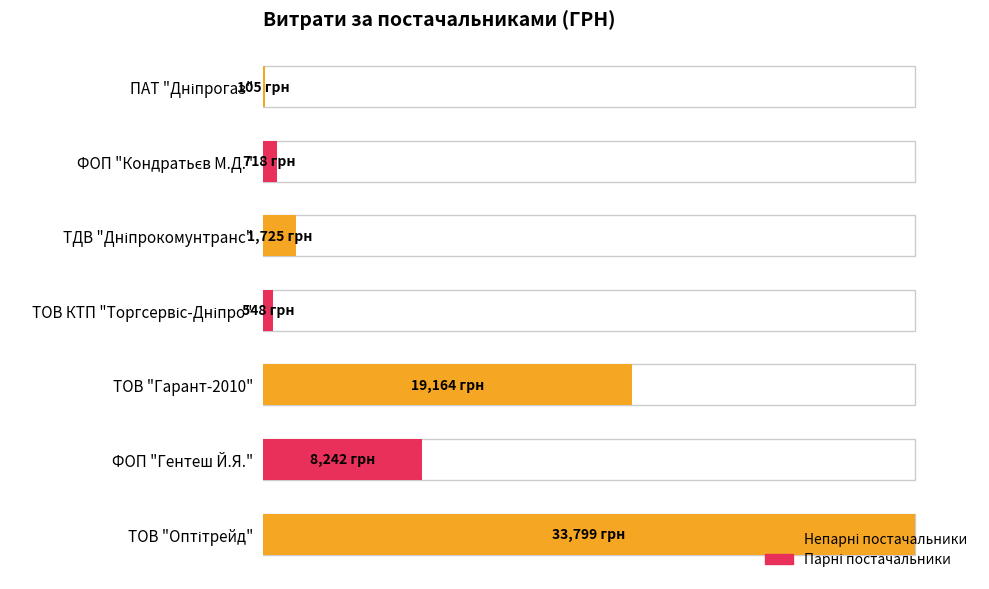

Does the chart contain stacked bars?

No